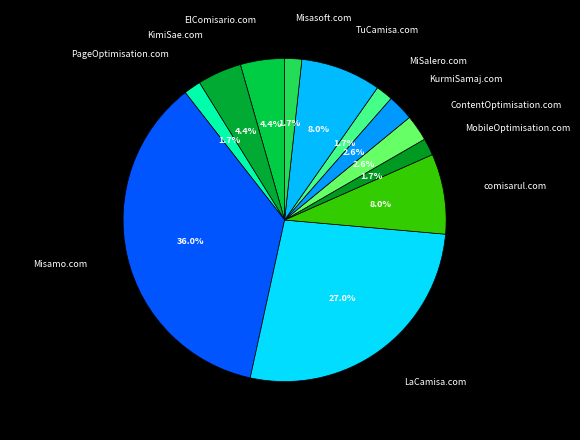

What percentage is the PageOptimisation.com slice, to the nearest percent?

2%